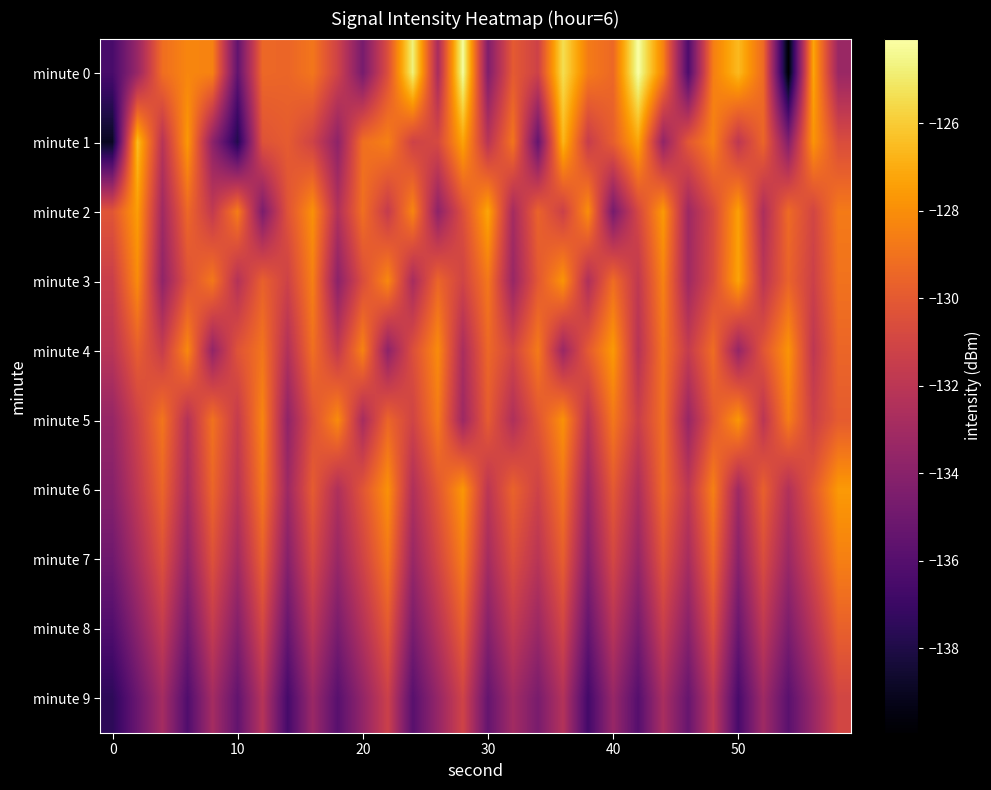

What is the smallest value displayed?

-139.9